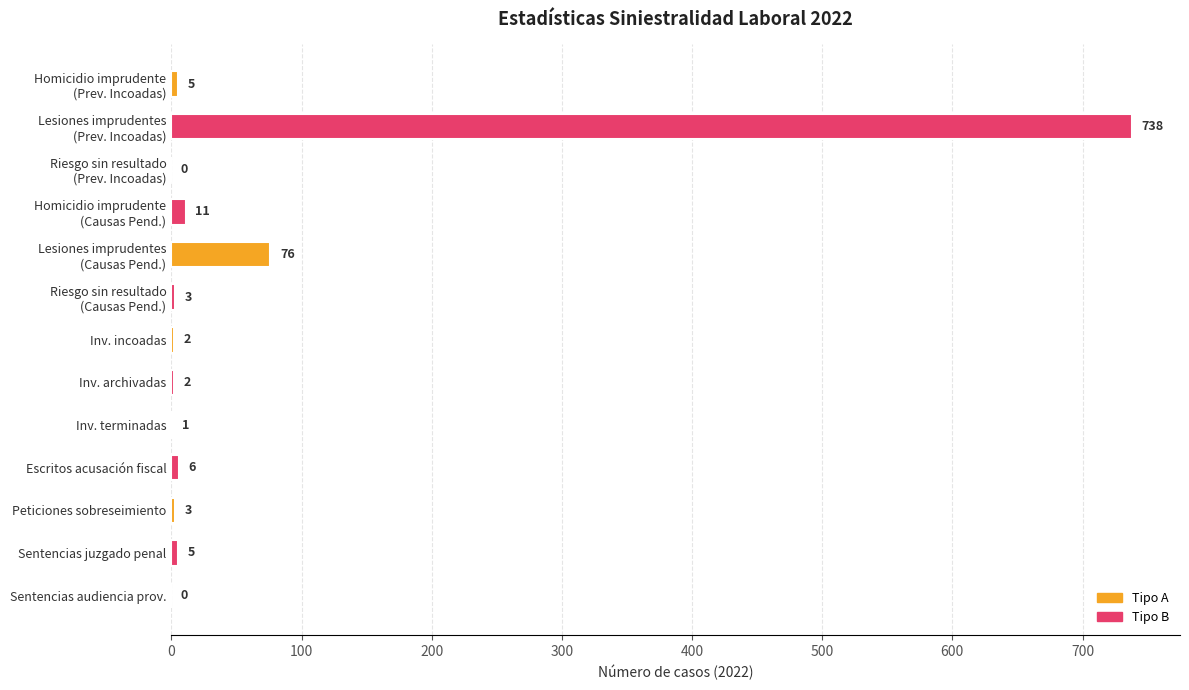

Between Escritos acusación fiscal and Sentencias juzgado penal, which is larger?

Escritos acusación fiscal